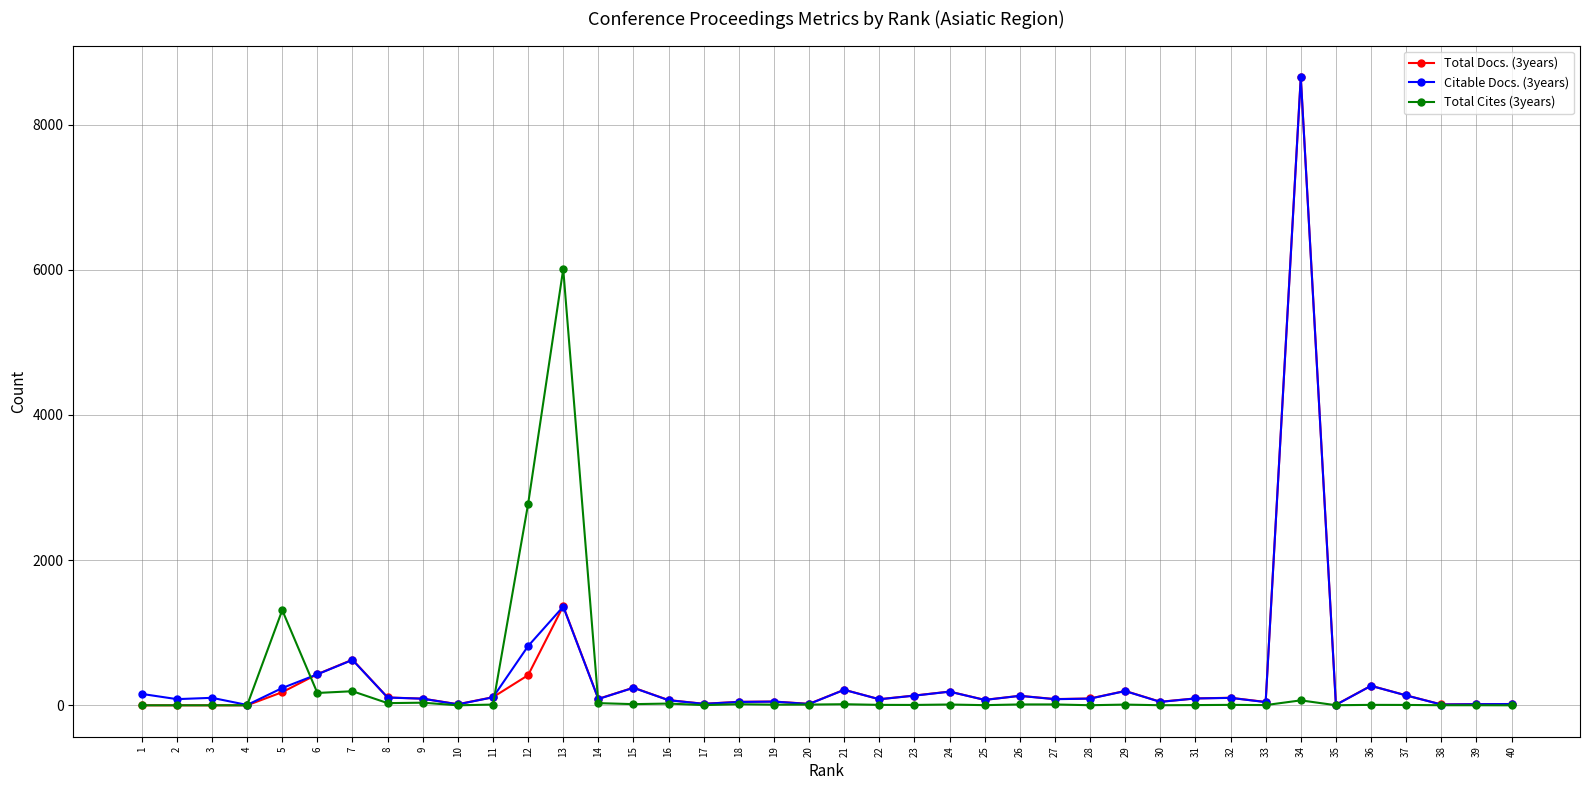

How many lines are shown in the chart?

3